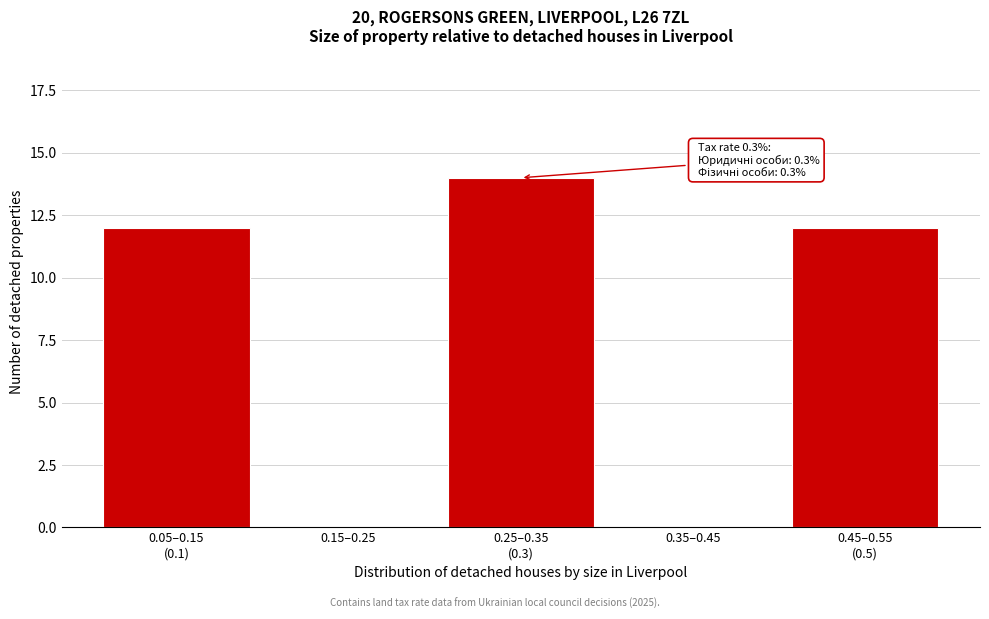

What is the maximum value shown in the chart?

14